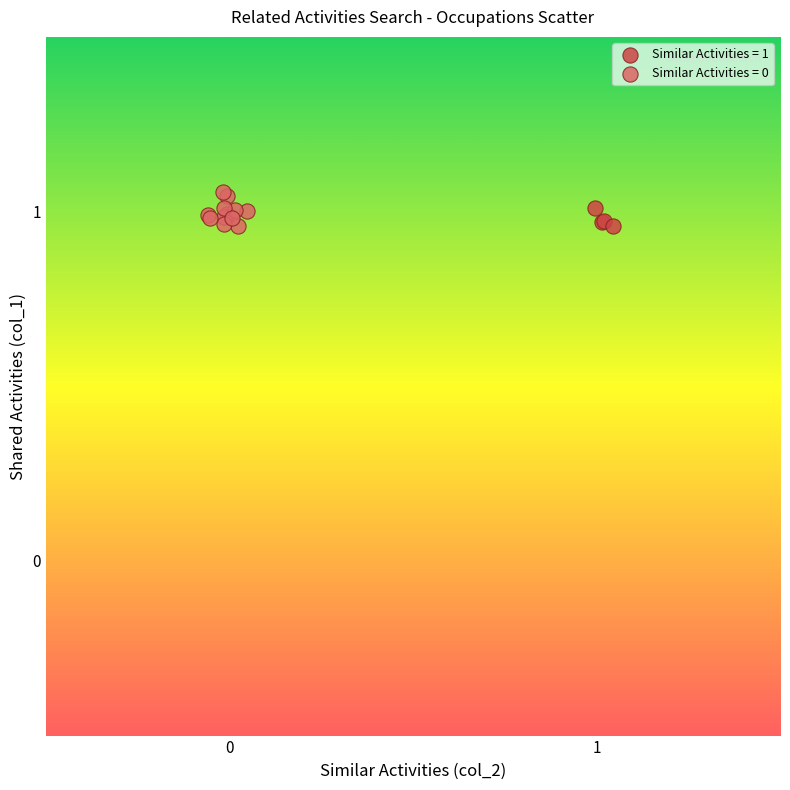

Which series has the widest spread of Y values?

Similar Activities = 0